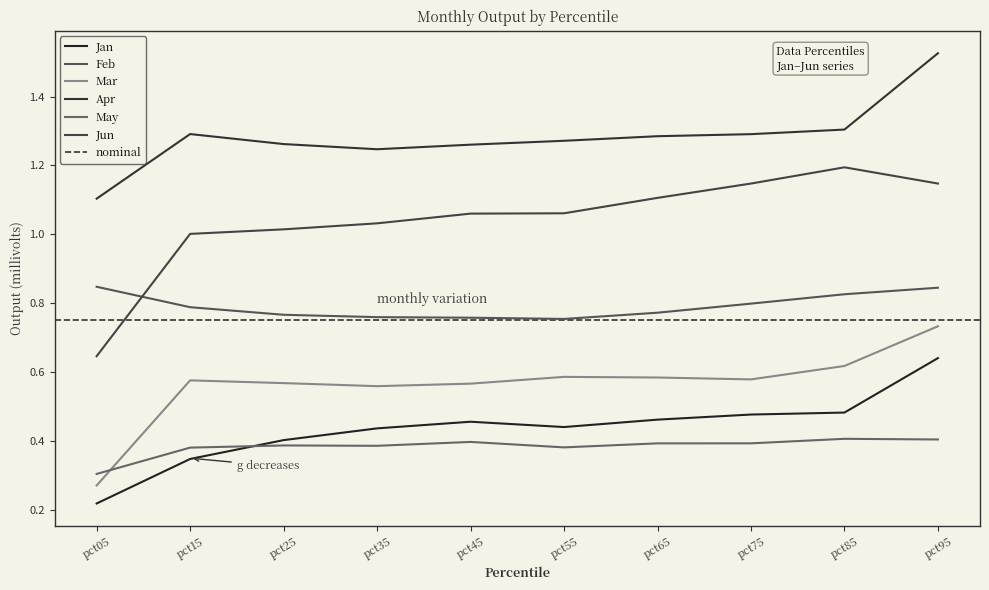

What is the total value across all series at pct75?

4.7